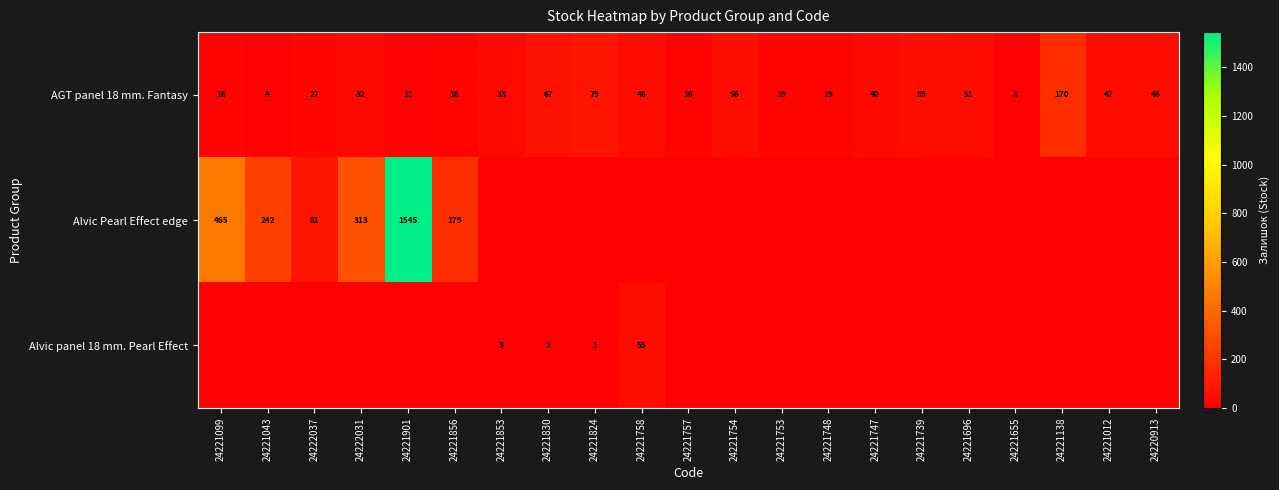

Where is AGT panel 18 mm. Fantasy nearest to the value 86?

24221824